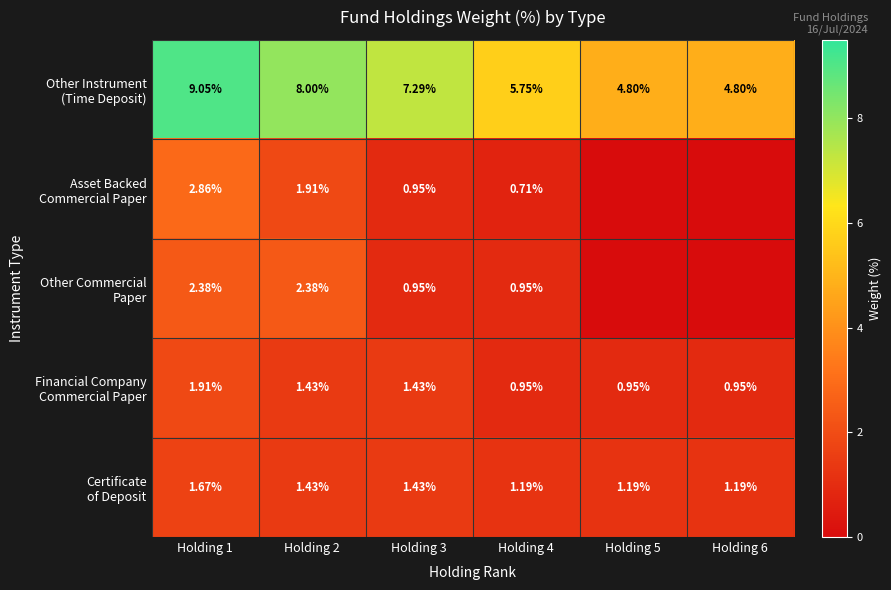

What is the difference between the highest and lowest values at Holding 2?

6.6